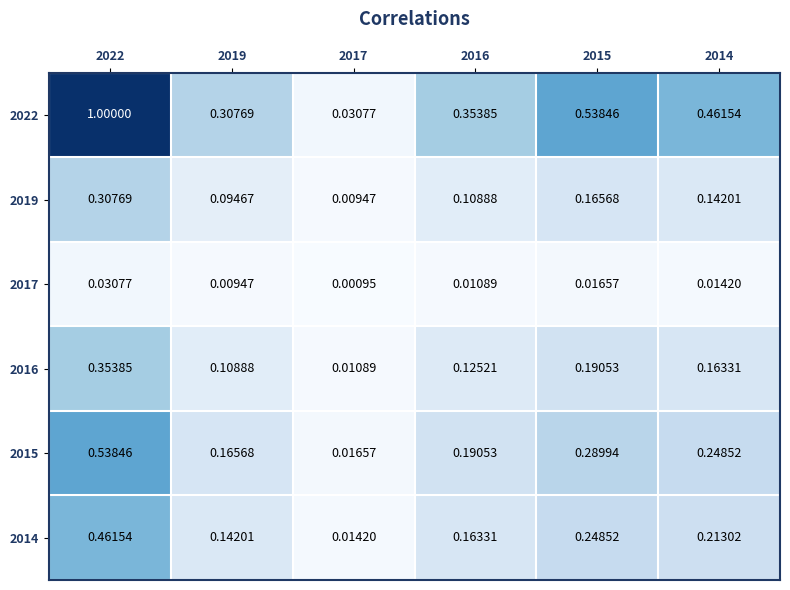

Is the value of 2014 at 2015 greater than the value of 2019 at 2017?

Yes